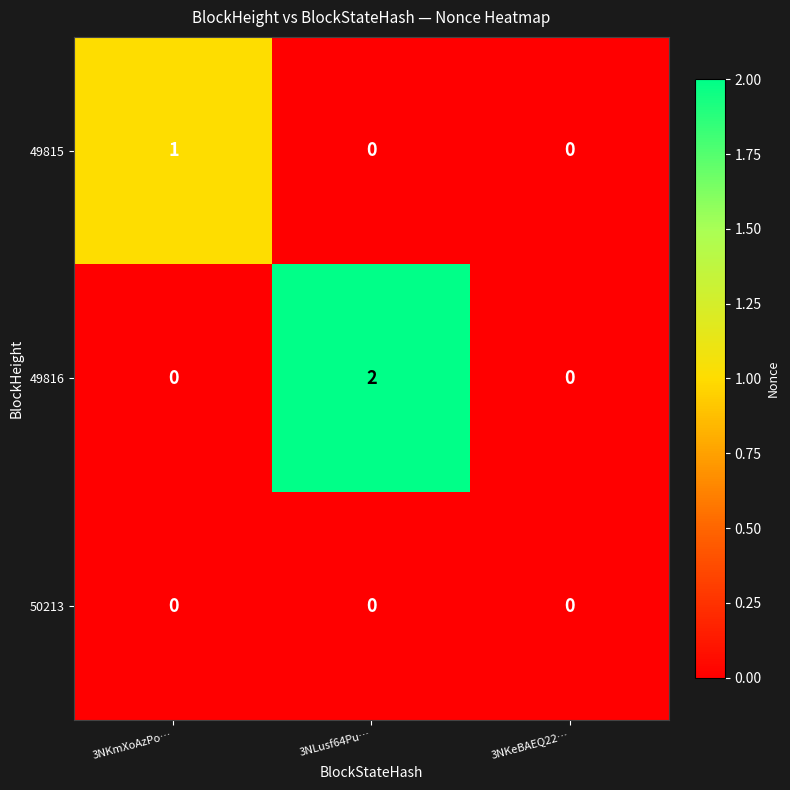

The 49816 series shows -1 at 3NKmXoAzPo…. True or false?

False